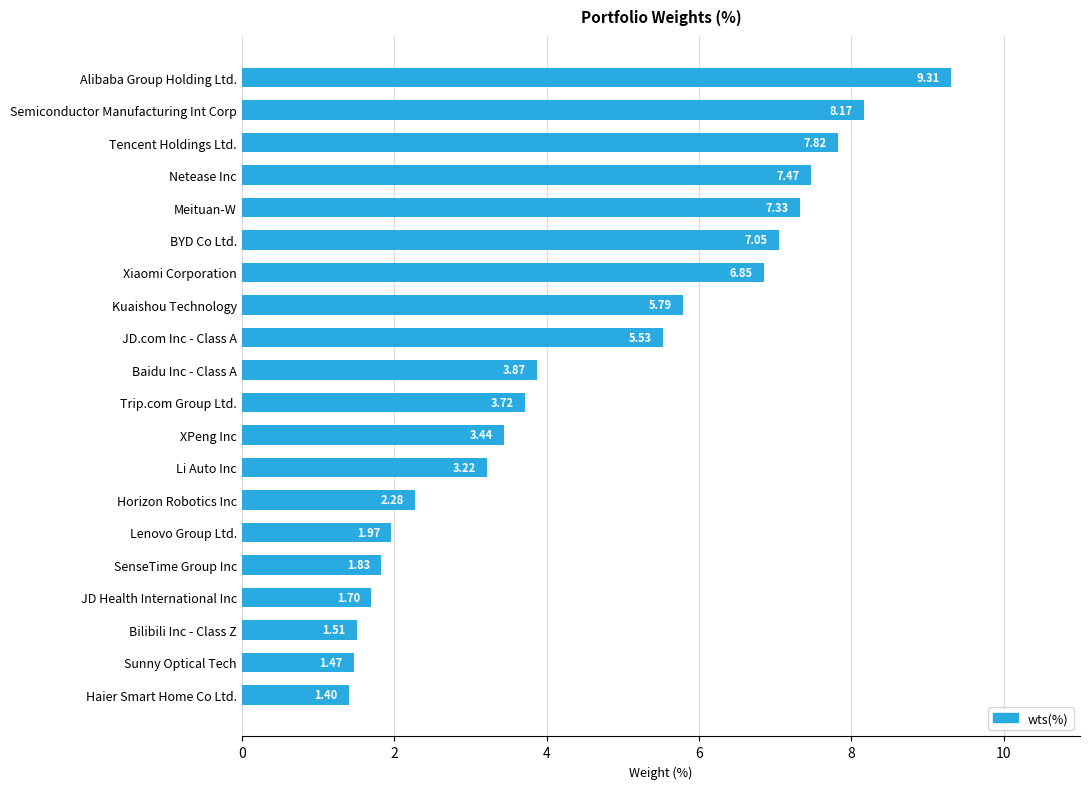

What is the ratio of the value at JD.com Inc - Class A to the value at BYD Co Ltd.?

0.8